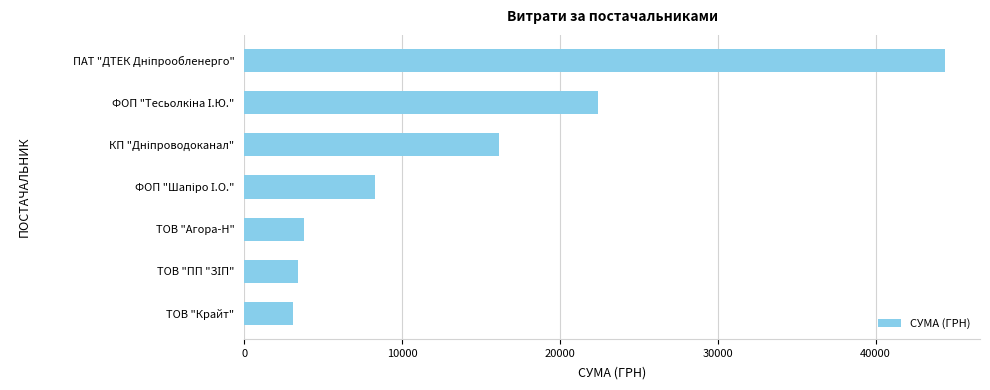

What is the maximum value shown in the chart?

44400.2